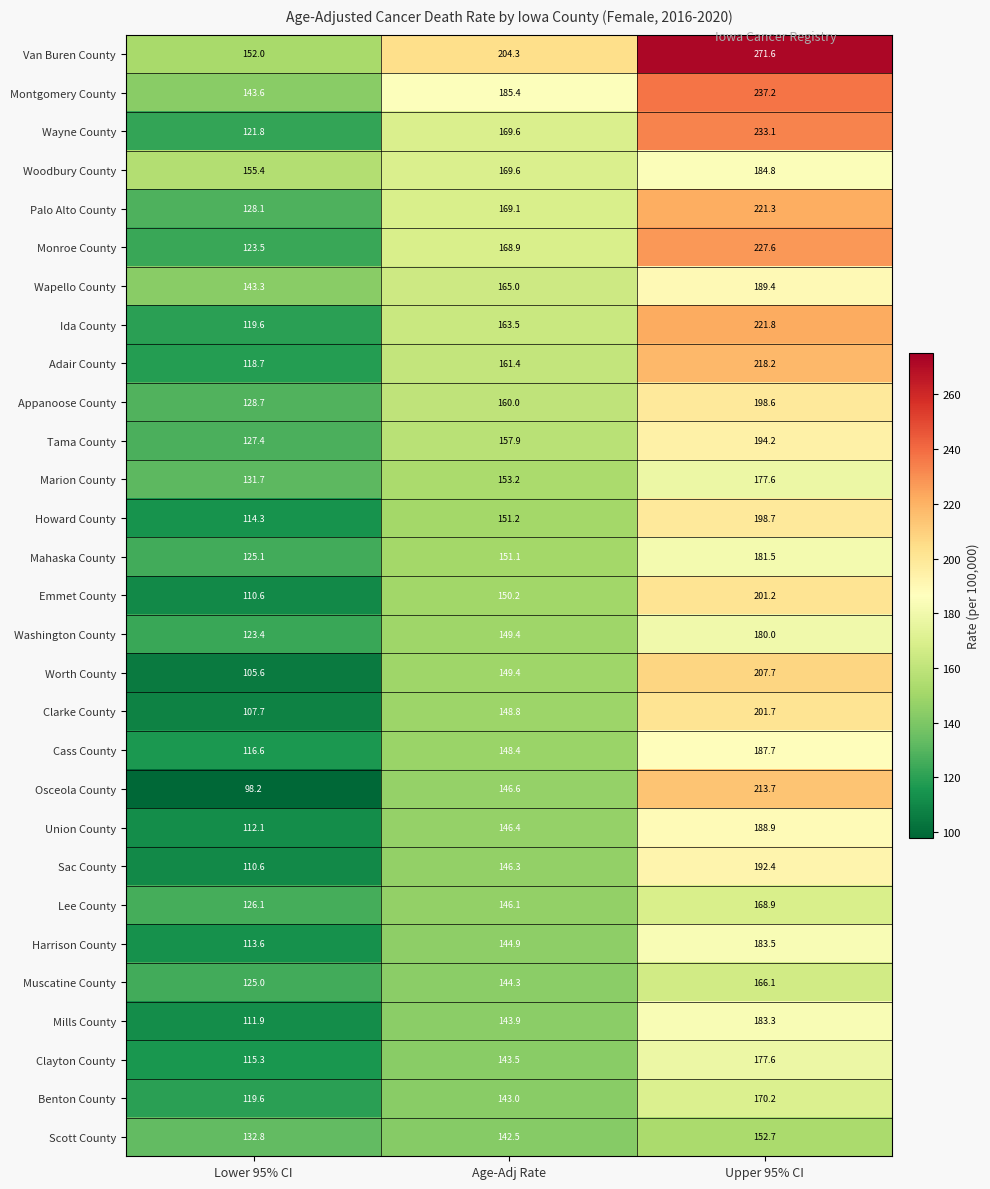

Which series has the largest range (max minus min)?

Van Buren County